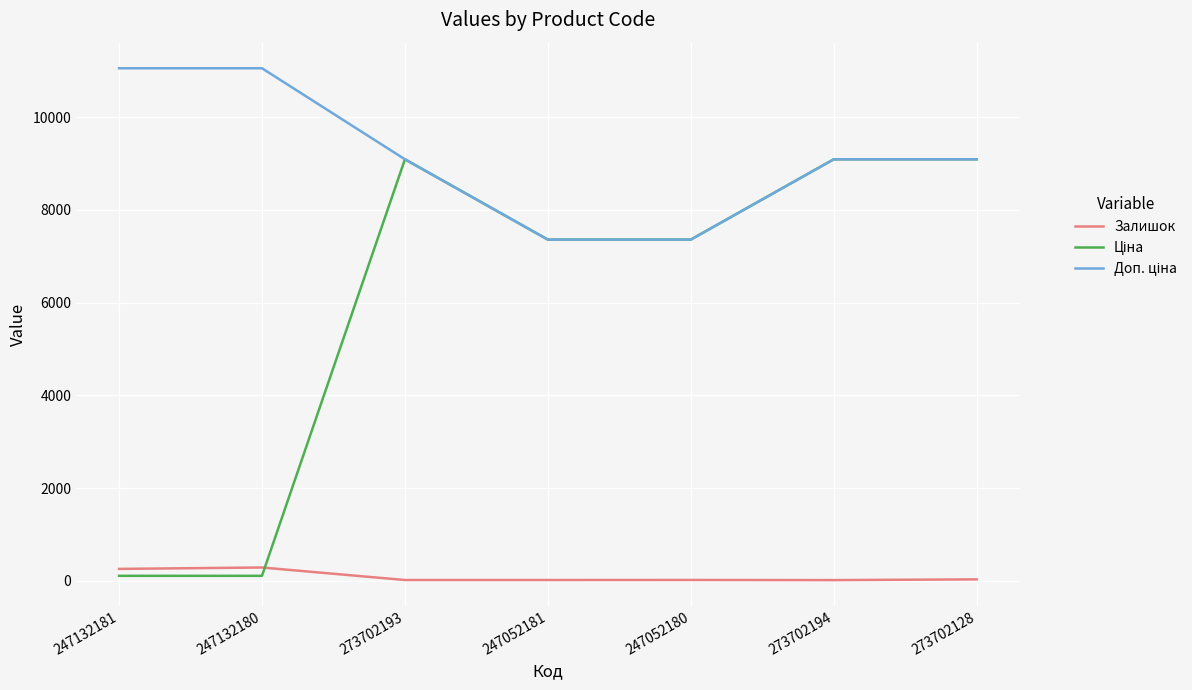

The value of Залишок at 247132181 is 260.0. True or false?

True